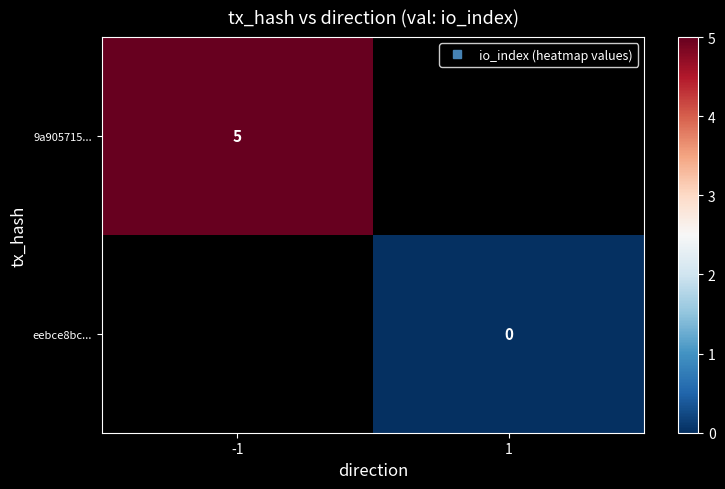

Is the value of 9a905715... at 1 greater than the value of eebce8bc... at -1?

No